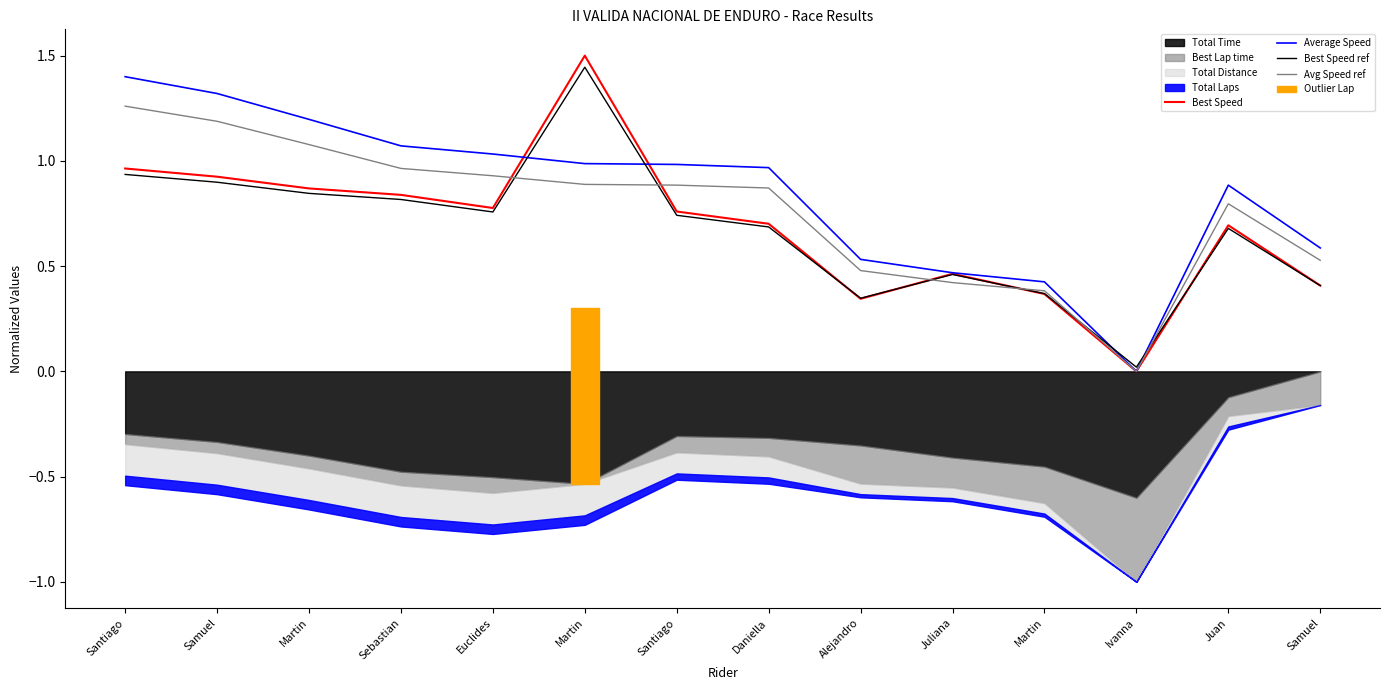

Which category has the highest value across all series?

Martin